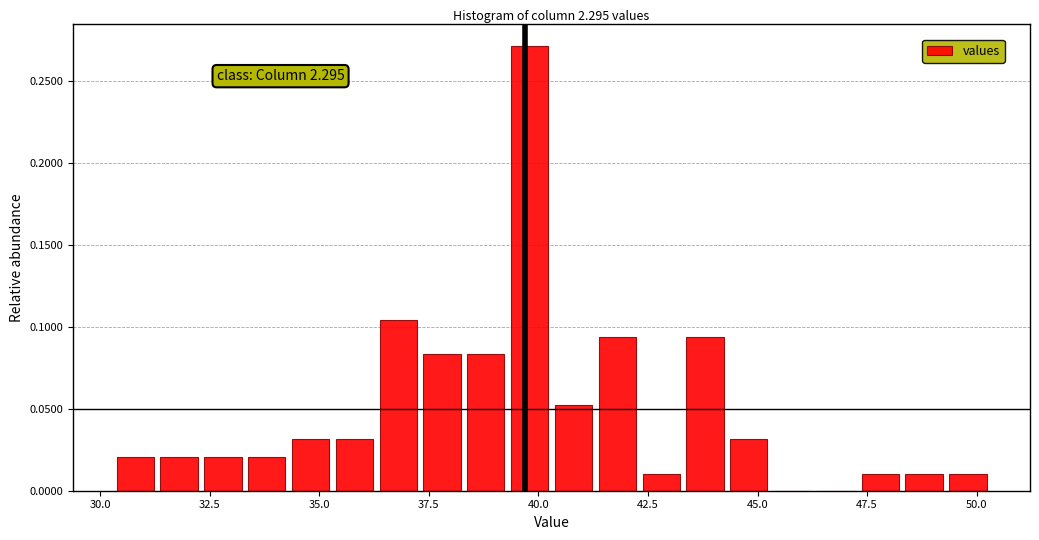

Around what value on the x-axis is the tallest bar? Give the approximate position of its centre, as read against the axis.

40.0